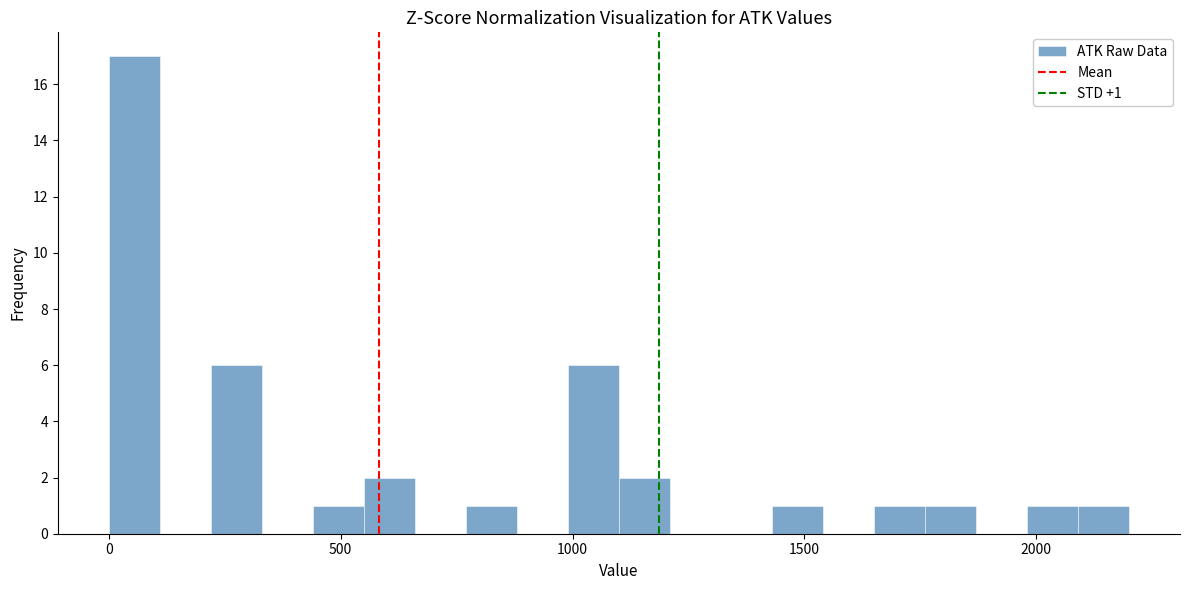

Read against the x-axis, roughly where is the centre of the tallest bar?

50